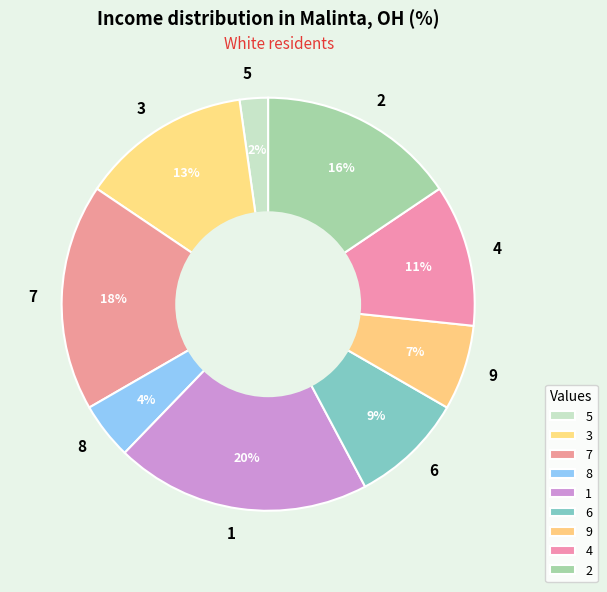

Rank the categories by value from highest to lowest.

1, 7, 2, 3, 4, 6, 9, 8, 5